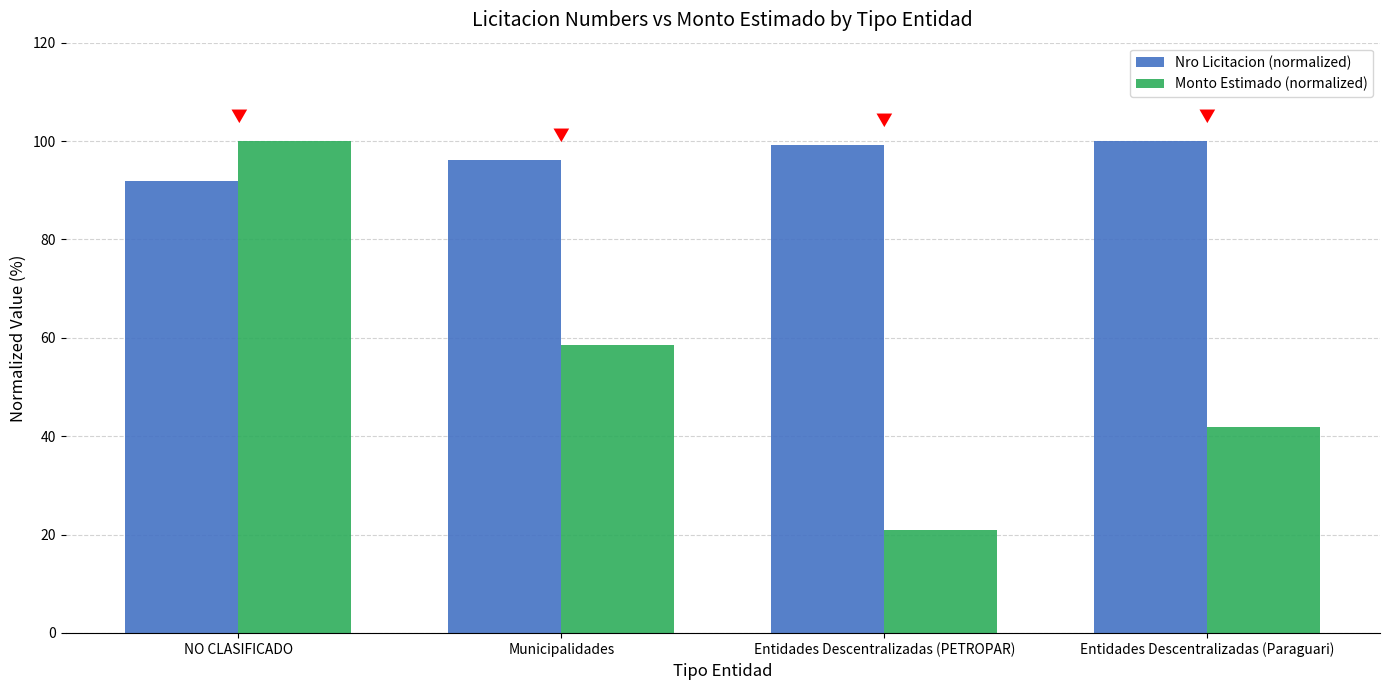

Reading left to right, what are all the values shown in this chart?

Nro Licitacion (normalized): 91.8	96.1	99.3	100.0
Monto Estimado (normalized): 100.0	58.6	21.0	42.0